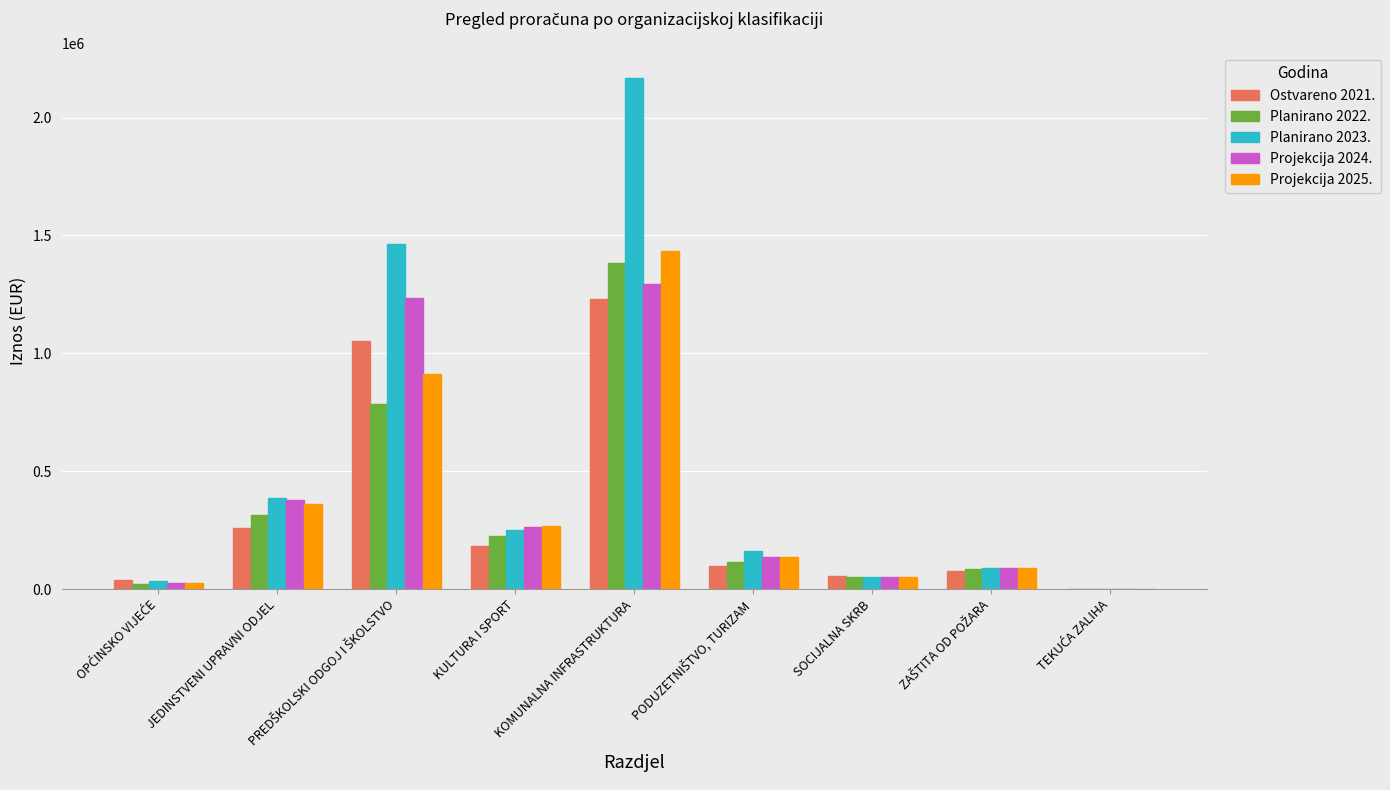

Which category has the highest value across all series?

KOMUNALNA INFRASTRUKTURA